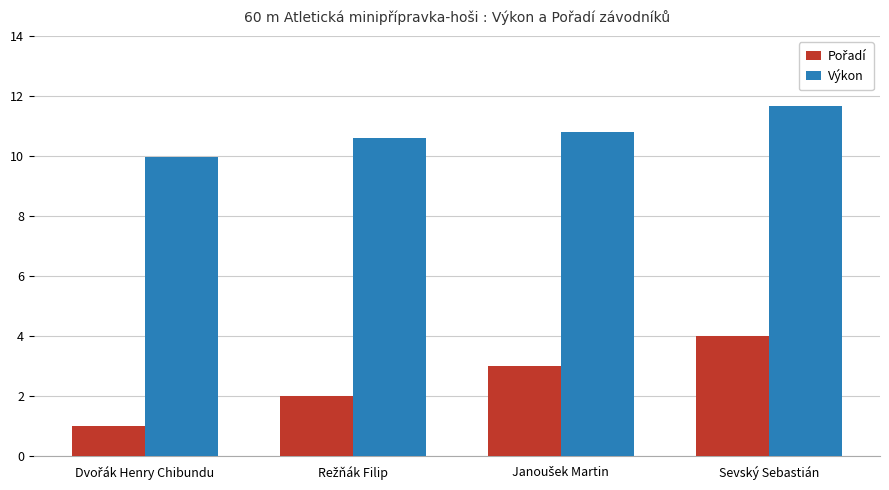

What is the total value across all series at Sevský Sebastián?

15.7